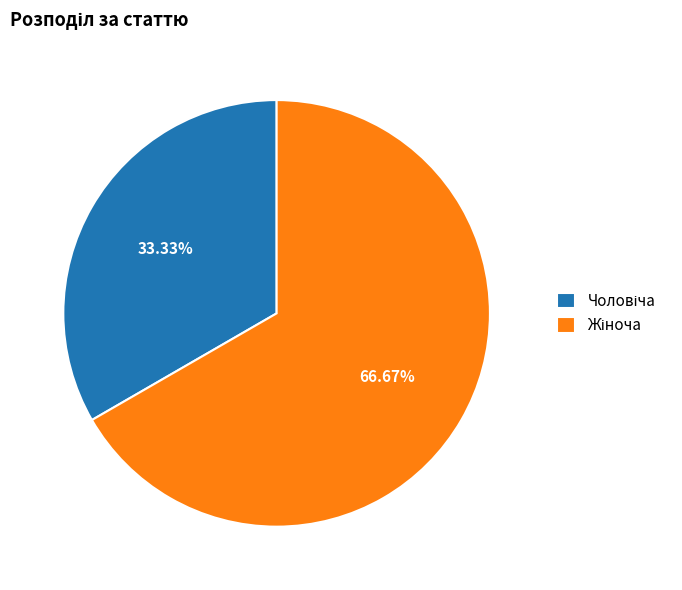

Does any single category account for the majority?

Yes